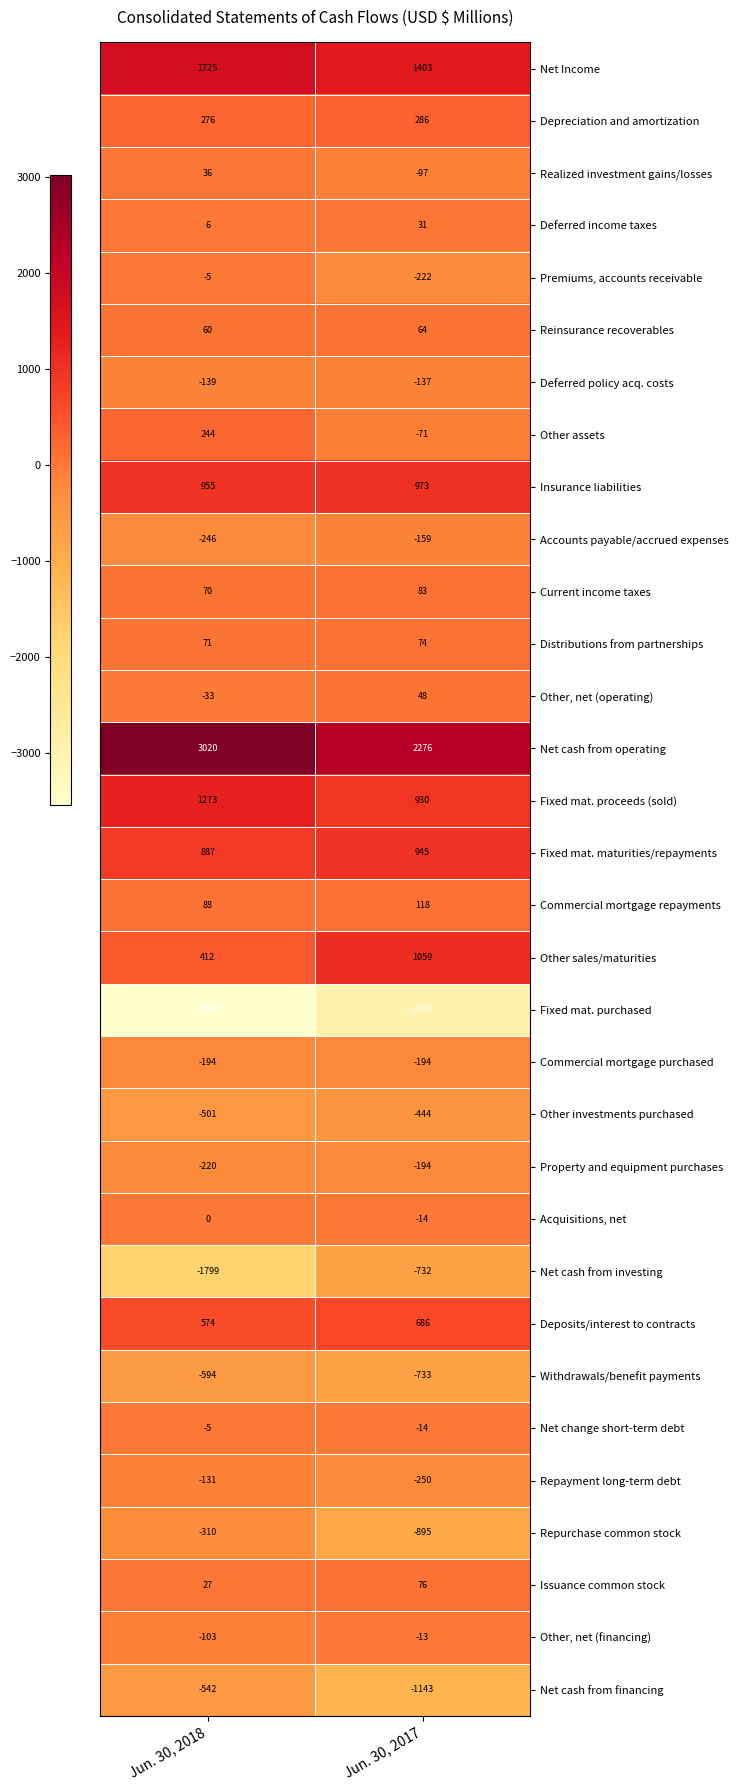

Rank the categories by Premiums, accounts receivable value from lowest to highest.

Jun. 30, 2017, Jun. 30, 2018